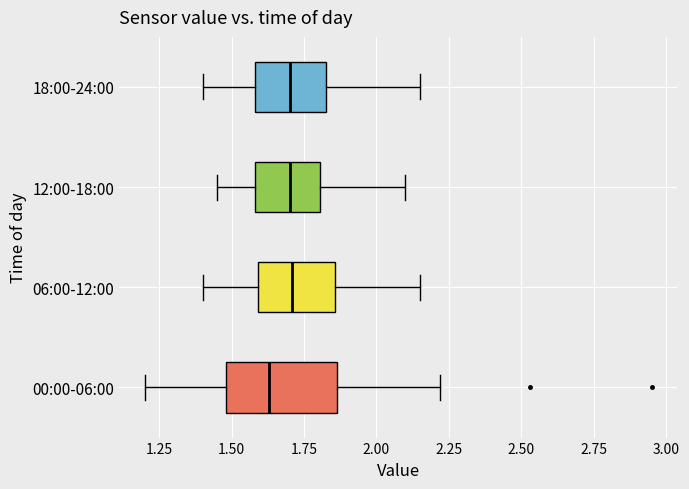

Reading bottom to top, read every box against the x-axis: the position of its median line, the range the box covers, and the ends of its whiskers. The values are not printed on the chart, so give them approximately, as read against the axis.

00:00-06:00: median 1.65, box 1.50 to 1.85, whiskers 1.20 to 2.20
06:00-12:00: median 1.70, box 1.60 to 1.85, whiskers 1.40 to 2.15
12:00-18:00: median 1.70, box 1.60 to 1.80, whiskers 1.45 to 2.10
18:00-24:00: median 1.70, box 1.60 to 1.85, whiskers 1.40 to 2.15